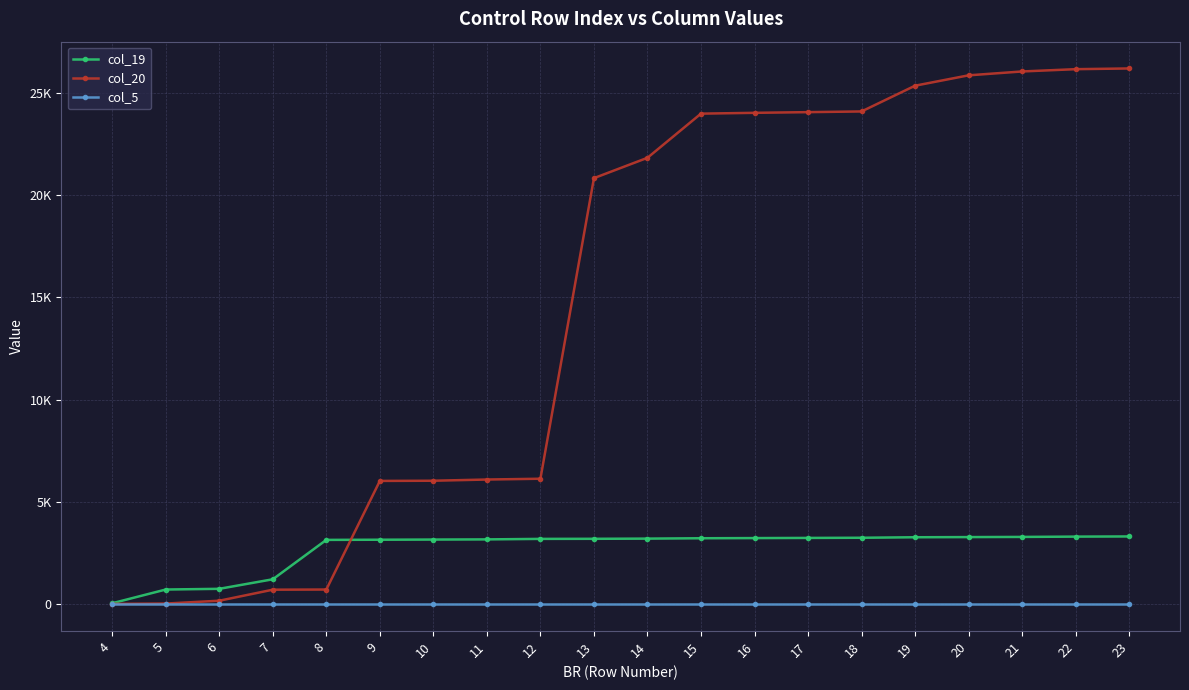

What are all the series names shown in the legend?

col_19, col_20, col_5